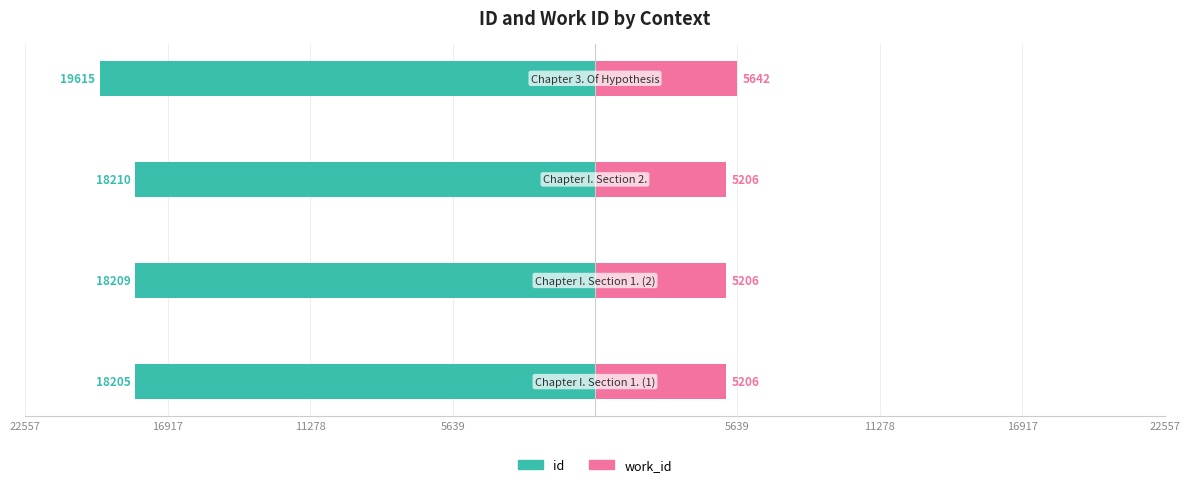

What is the difference between the maximum and minimum values in the id series?

1410